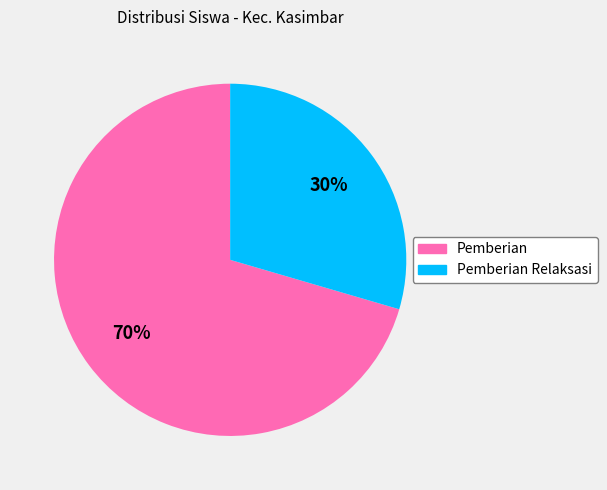

Combined, do Pemberian and Pemberian Relaksasi account for over 50%?

Yes